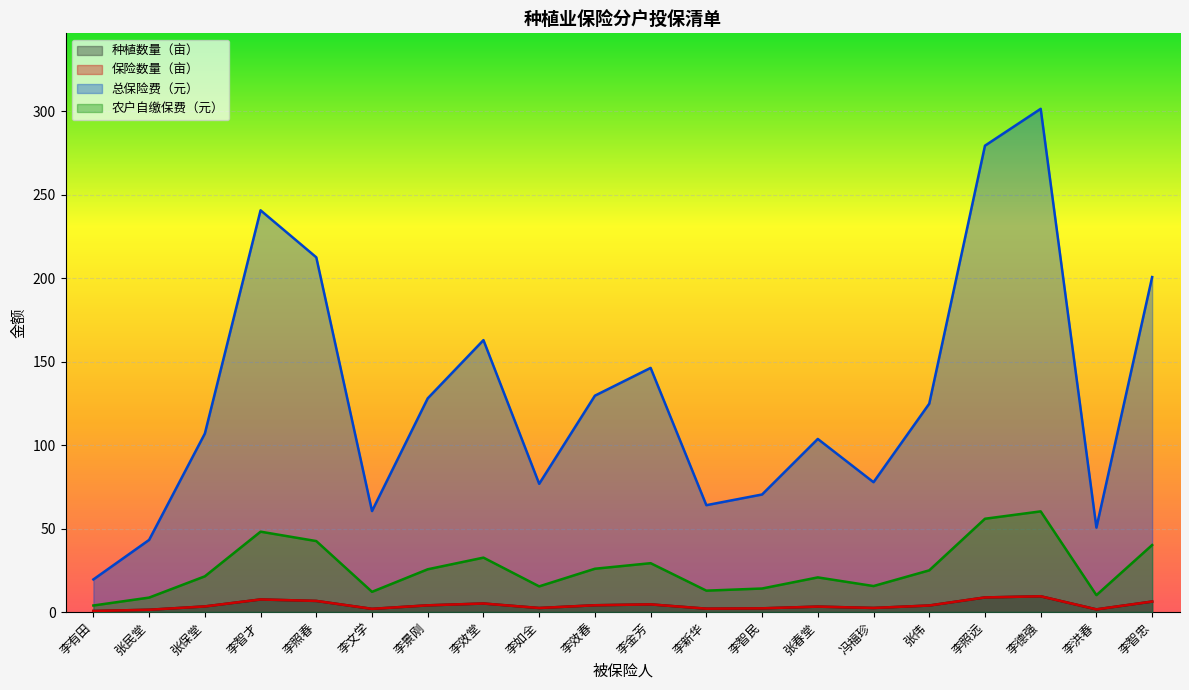

Which series has the largest total across all categories?

总保险费（元）